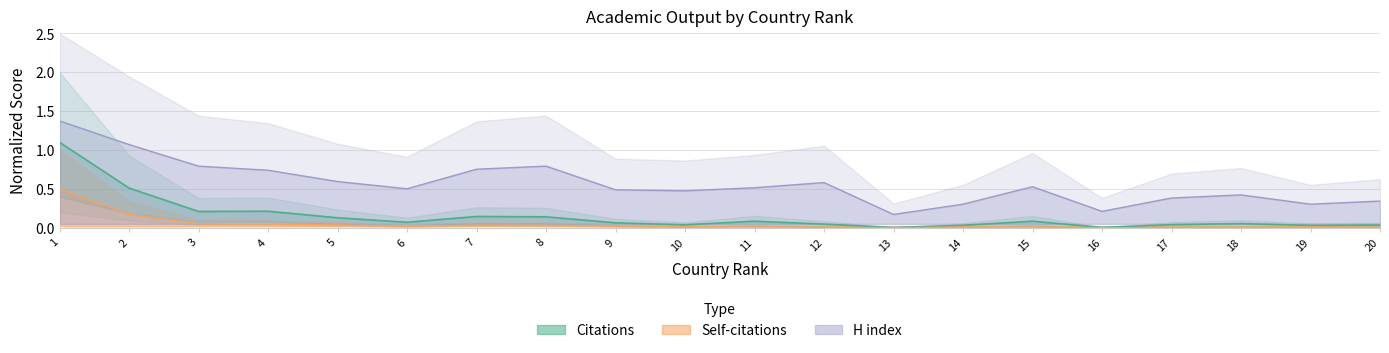

The H index series shows 0.3 at 20. True or false?

True